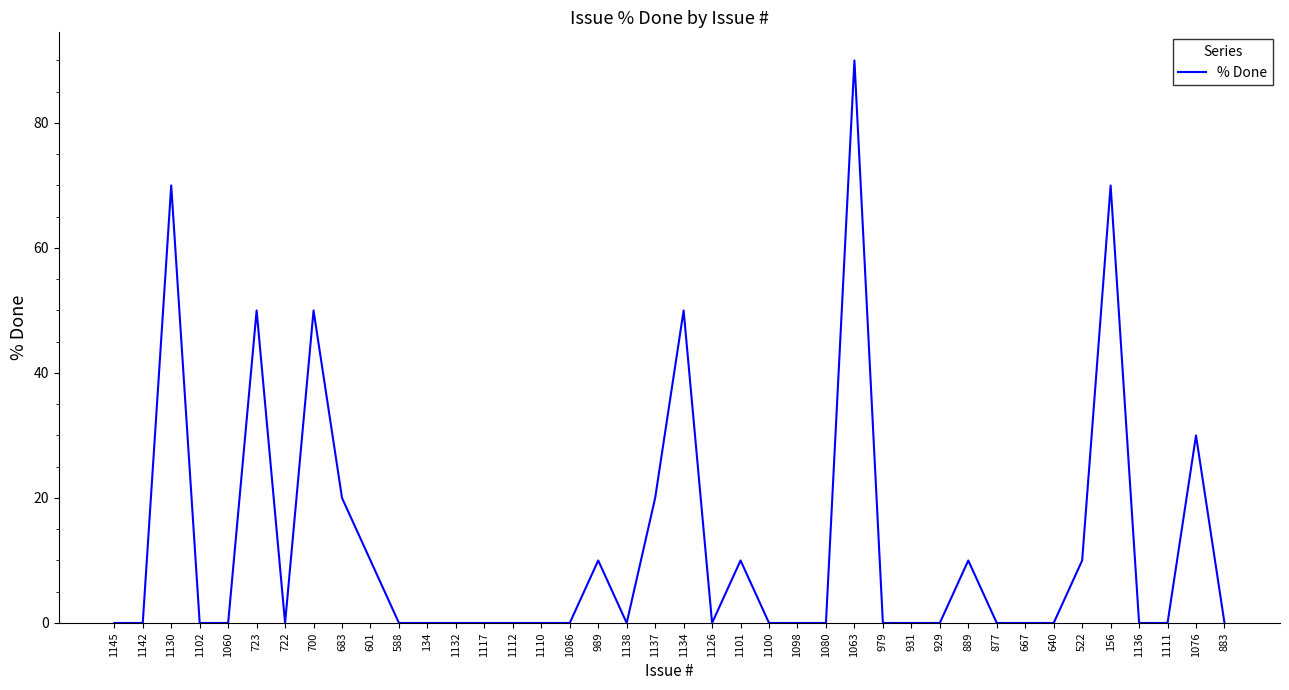

Which label corresponds to the largest value in the chart?

1063